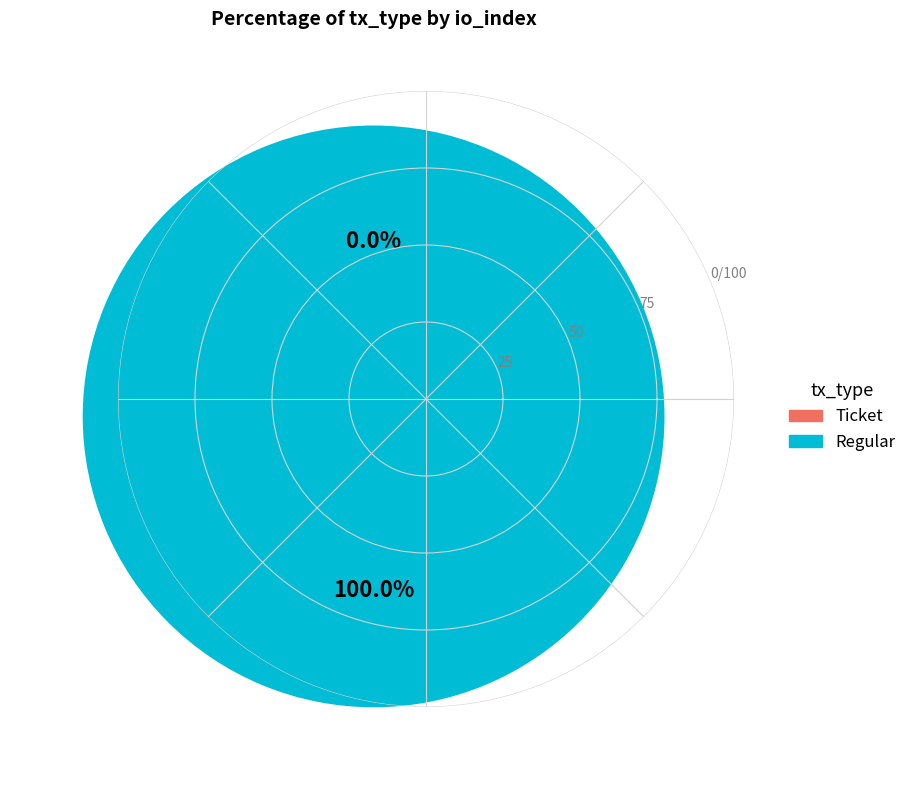

Is it true that Ticket is 0% of the pie?

True